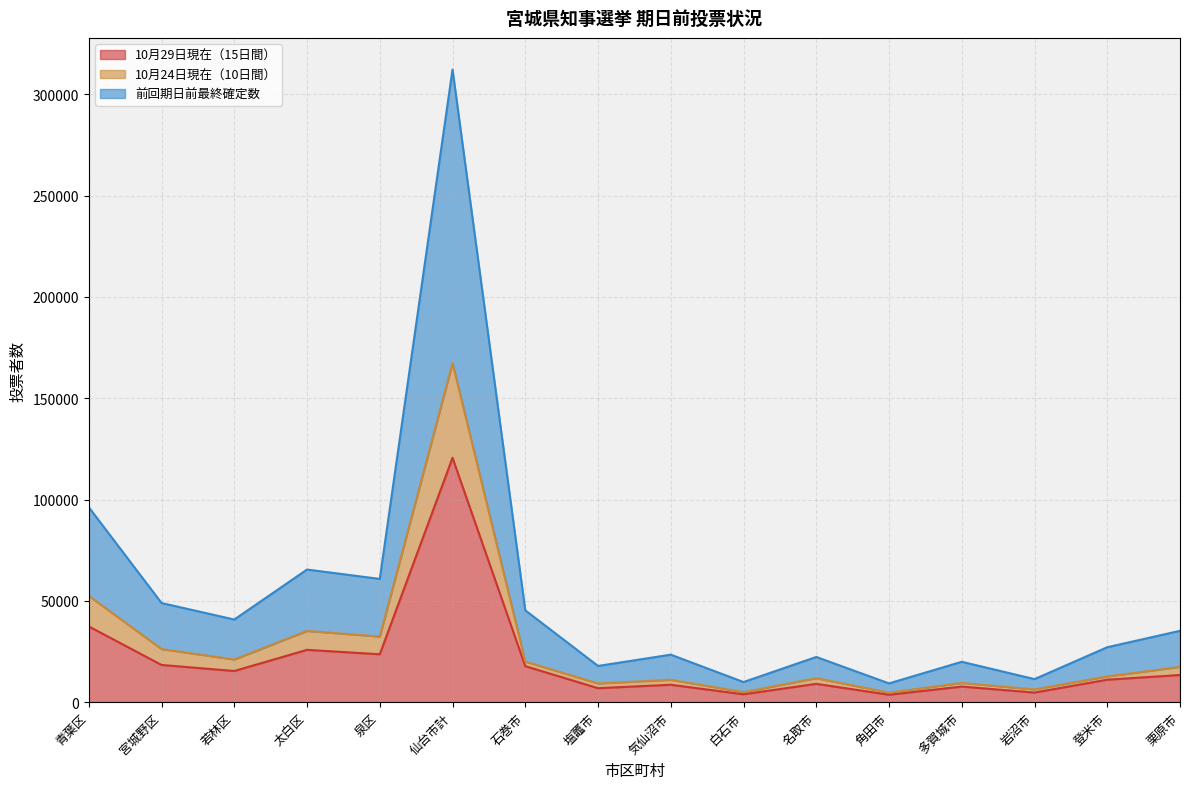

At 若林区, list the series in order from largest to smallest.

前回期日前最終確定数, 10月24日現在（10日間）, 10月29日現在（15日間）